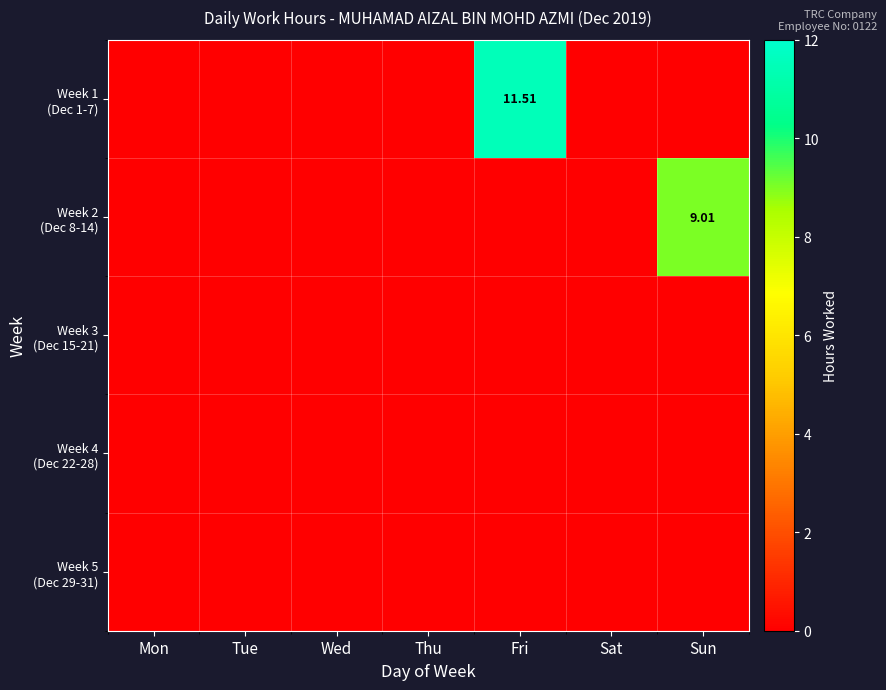

Is the value of Week 4 (Dec 22-28) at Sun greater than the value of Week 3 (Dec 15-21) at Thu?

No